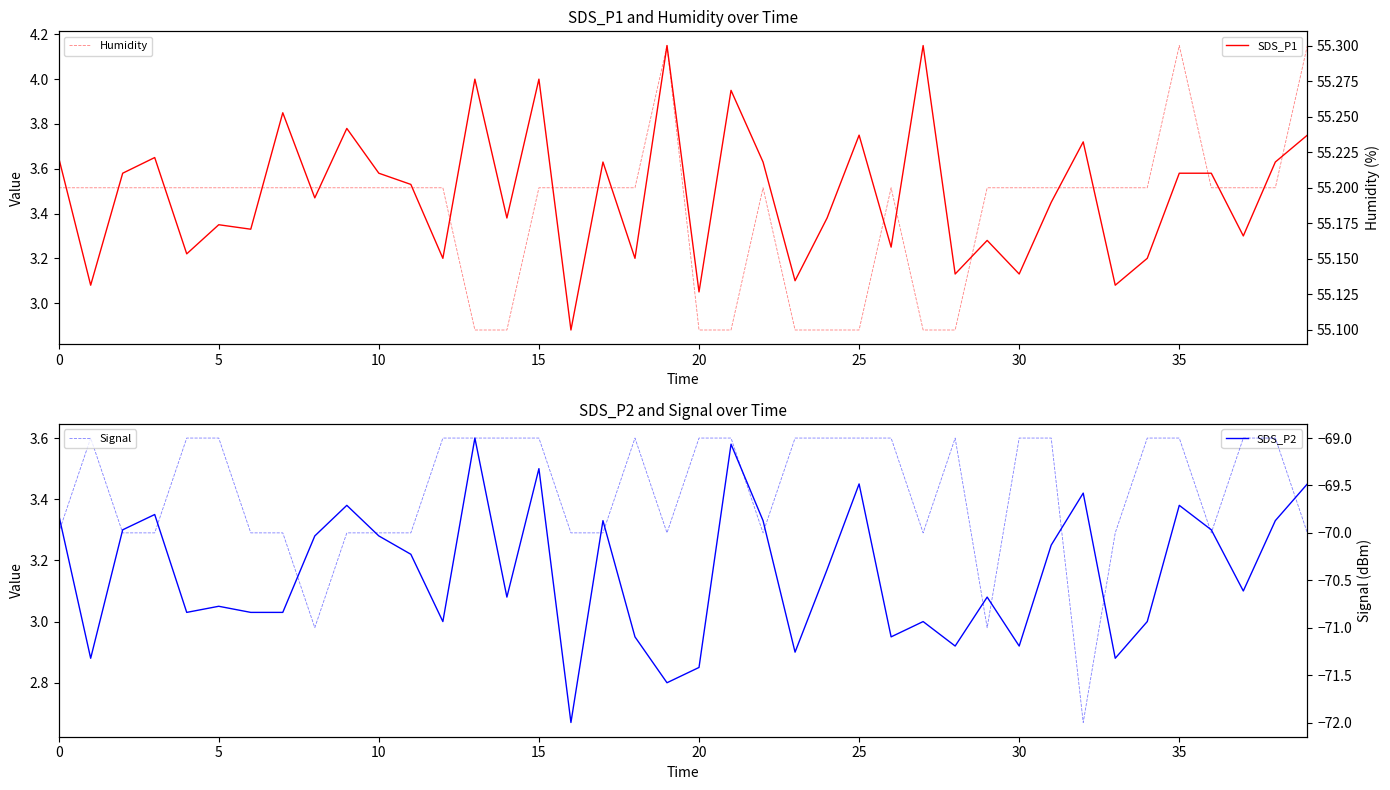

What is the lowest value of the SDS_P2 series?

2.7